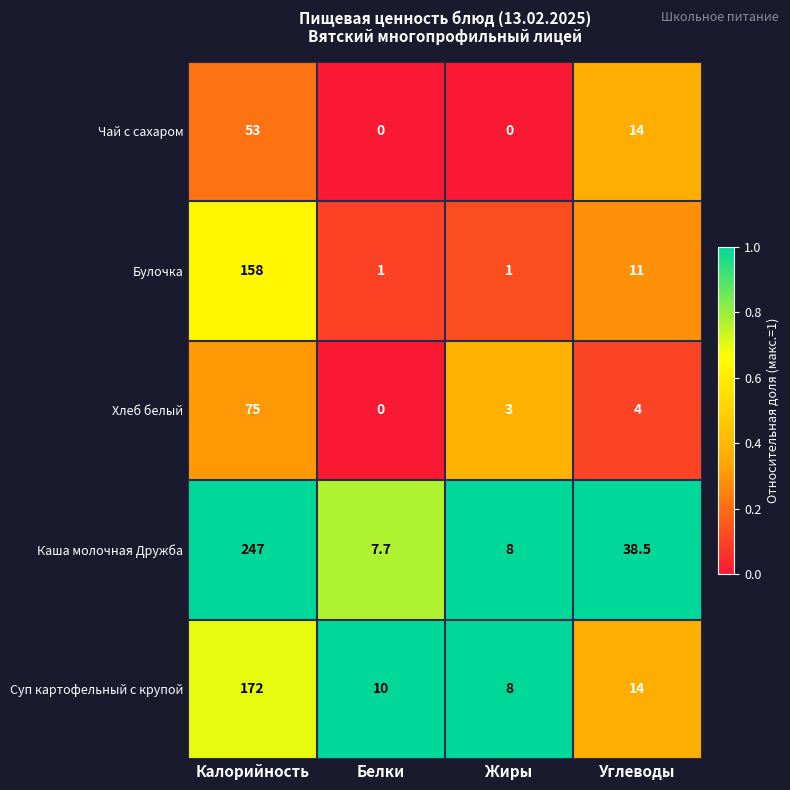

The value of Хлеб белый at Калорийность is 40.2. True or false?

False